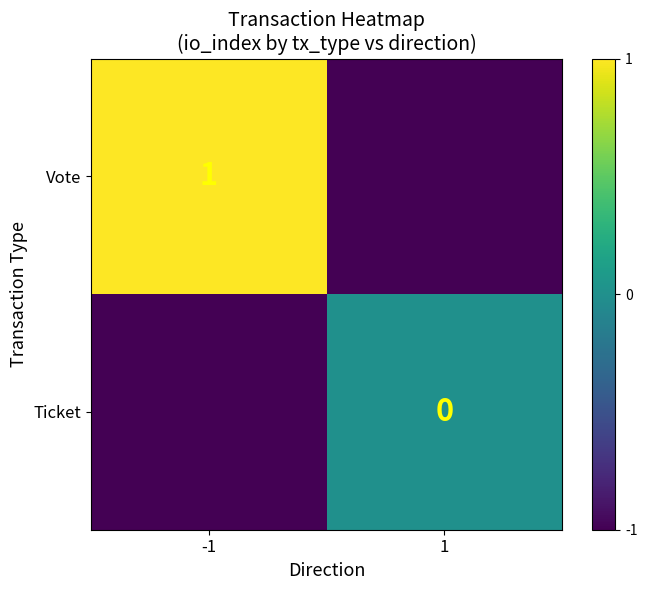

How many series are shown in this chart?

2